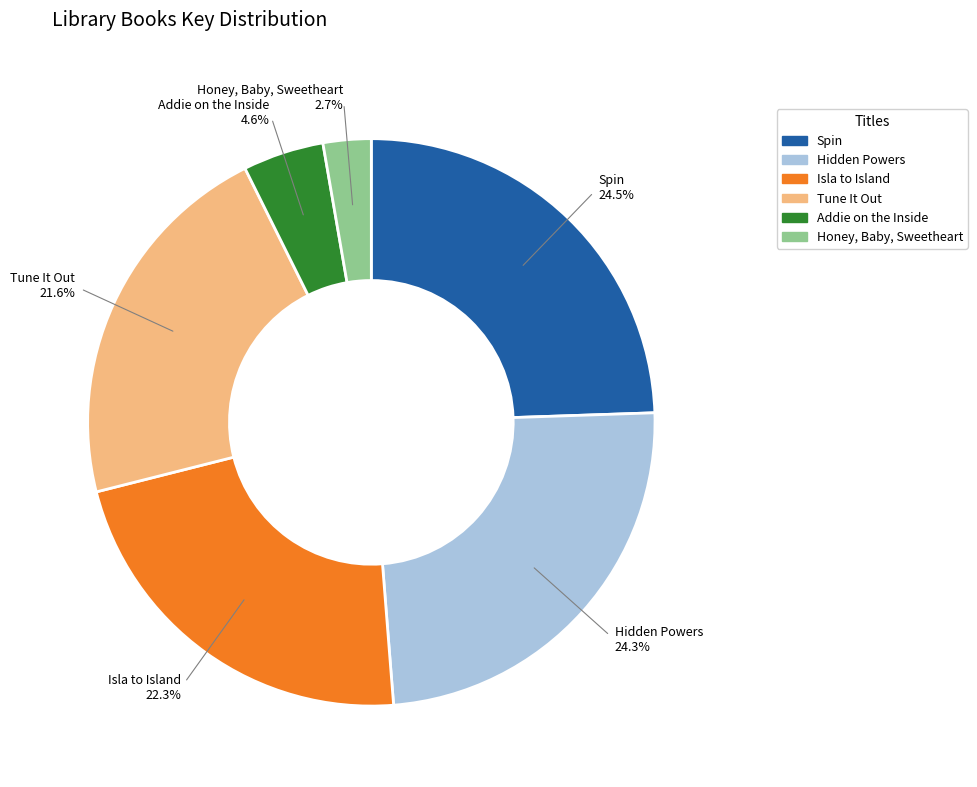

To the nearest percent, what portion does Tune It Out represent?

22%